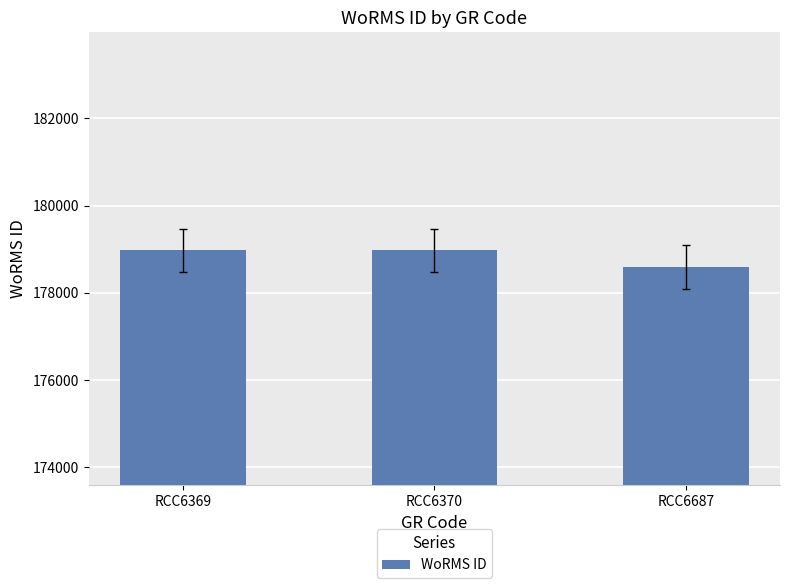

Count the number of data series in this chart.

1